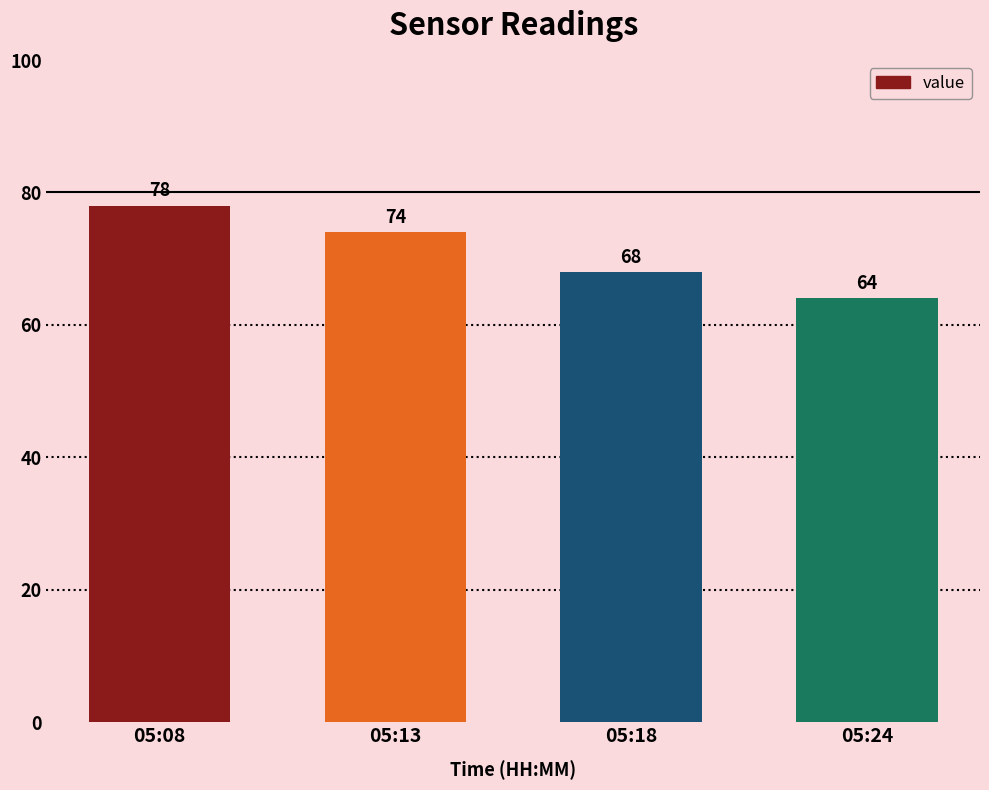

Count the values in the range 68 to 78.

3